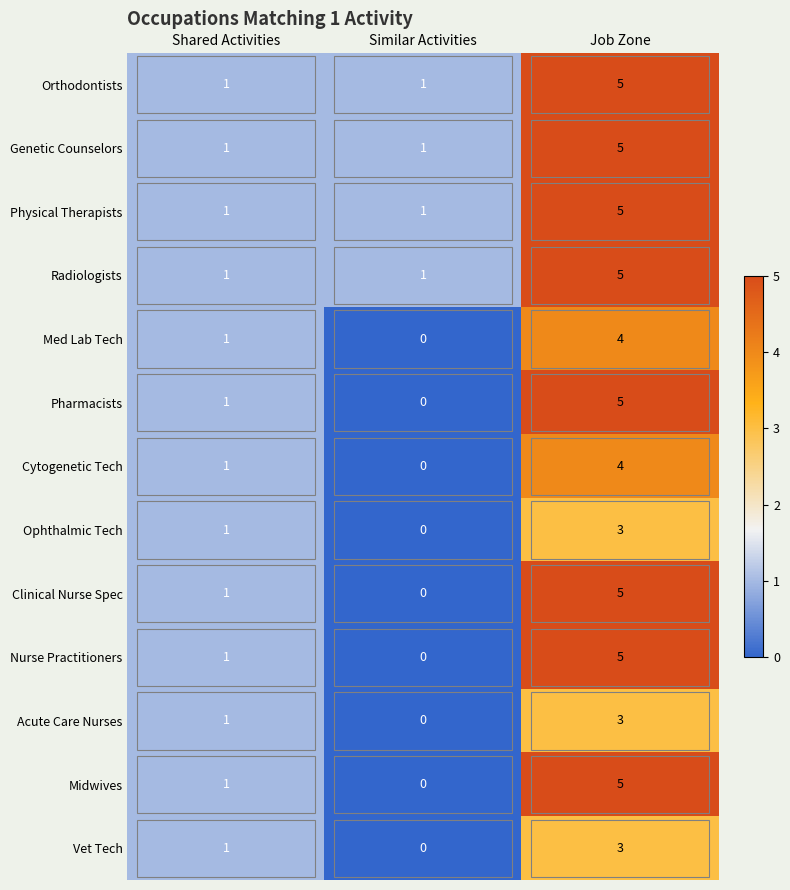

True or false: Cytogenetic Tech has a value of -2 at Similar Activities.

False